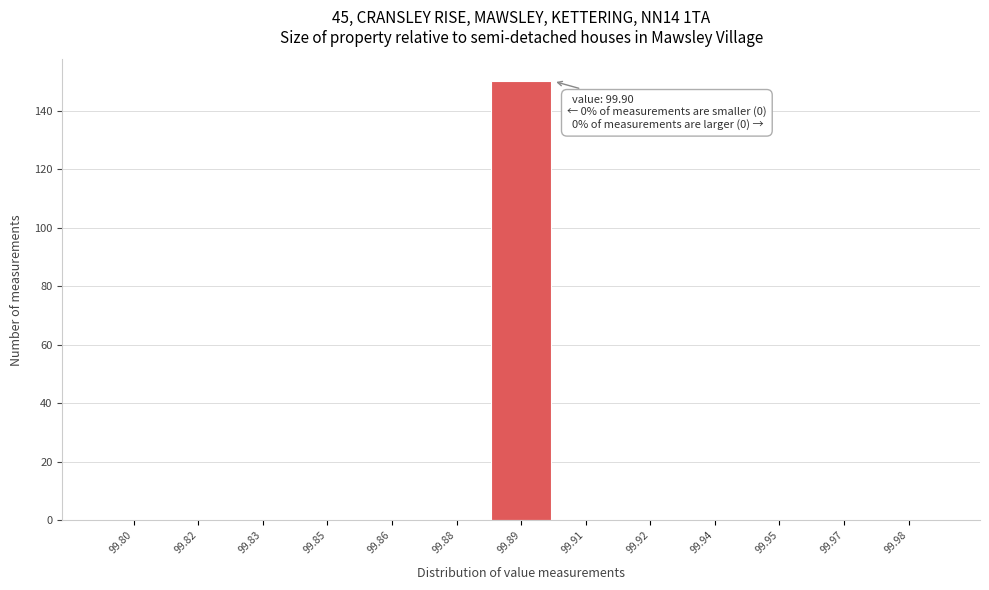

The value at 99.95 is 98. True or false?

False